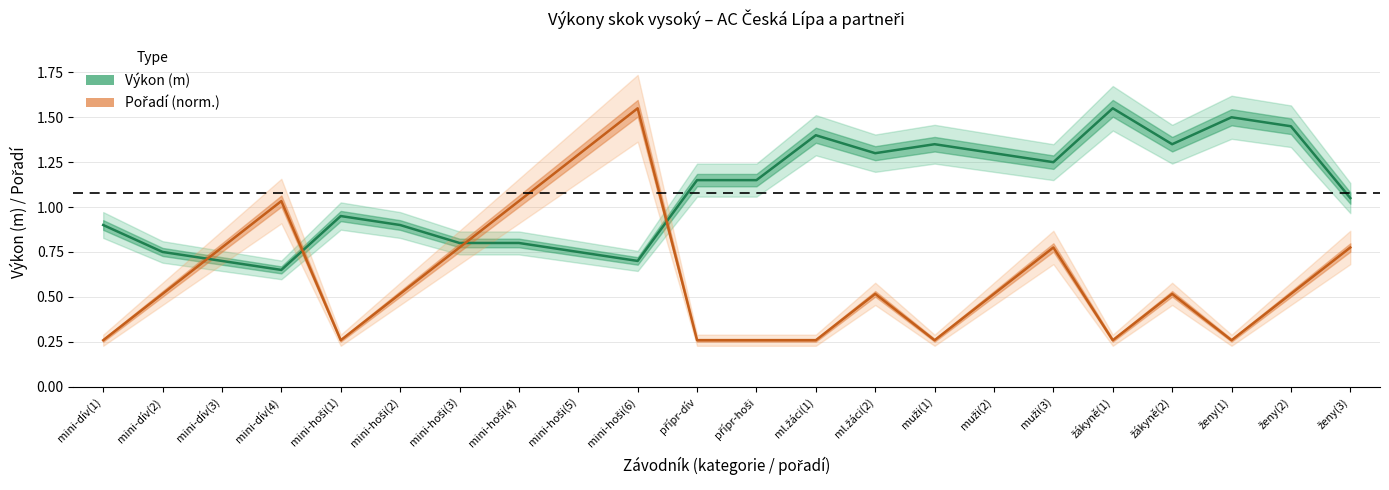

Reading left to right, extract all data points from this chart.

Výkon (m): 0.9	0.8	0.7	0.7	0.9	0.9	0.8	0.8	0.8	0.7	1.1	1.1	1.4	1.3	1.4	1.3	1.2	1.6	1.4	1.5	1.4	1.1
Pořadí (norm.): 0.3	0.5	0.8	1.0	0.3	0.5	0.8	1.0	1.3	1.6	0.3	0.3	0.3	0.5	0.3	0.5	0.8	0.3	0.5	0.3	0.5	0.8